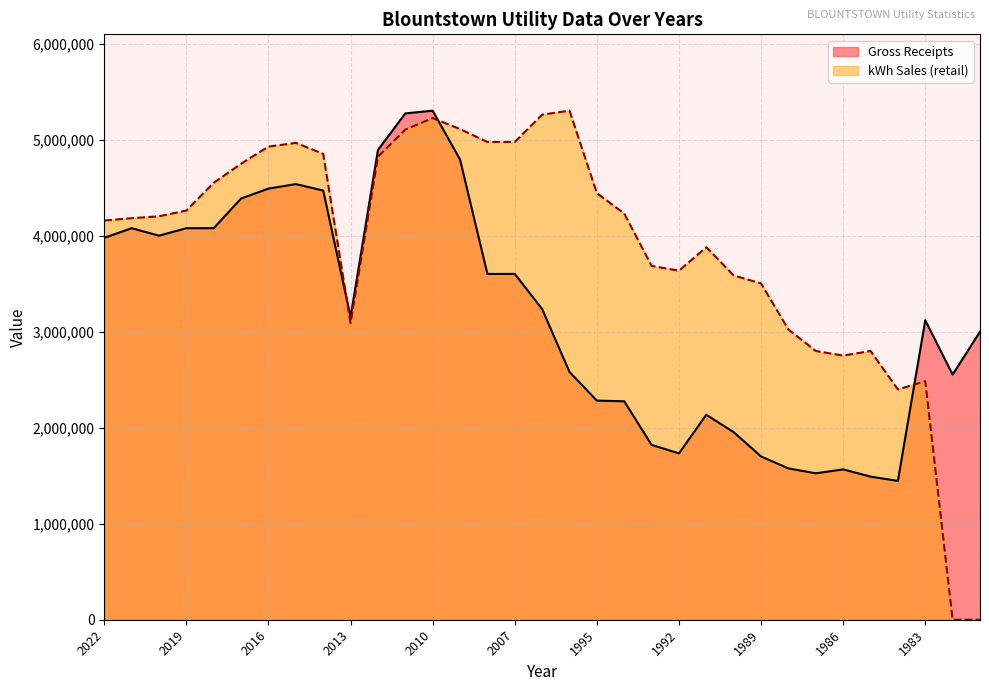

At which category does the chart reach its peak across all series?

2010